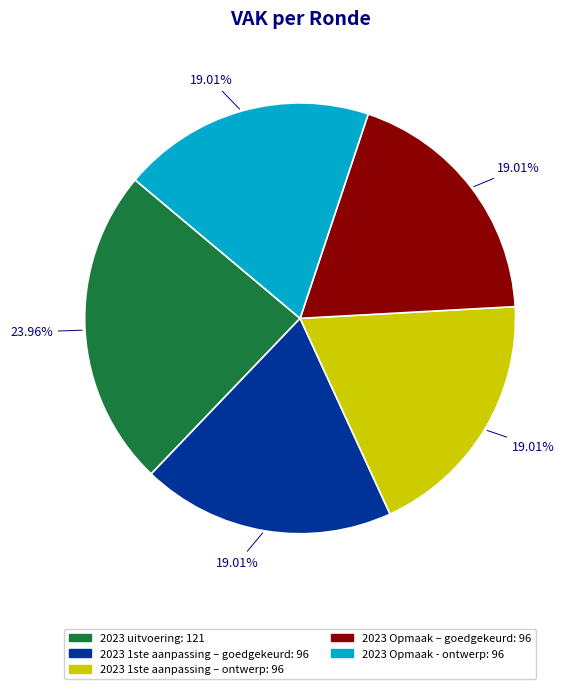

Does any single category account for the majority?

No